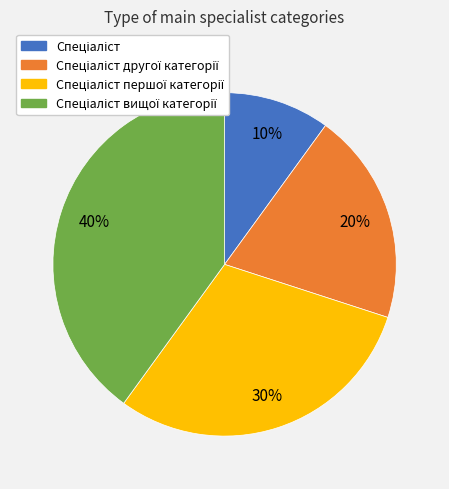

Is there any slice that represents more than half of the pie?

No